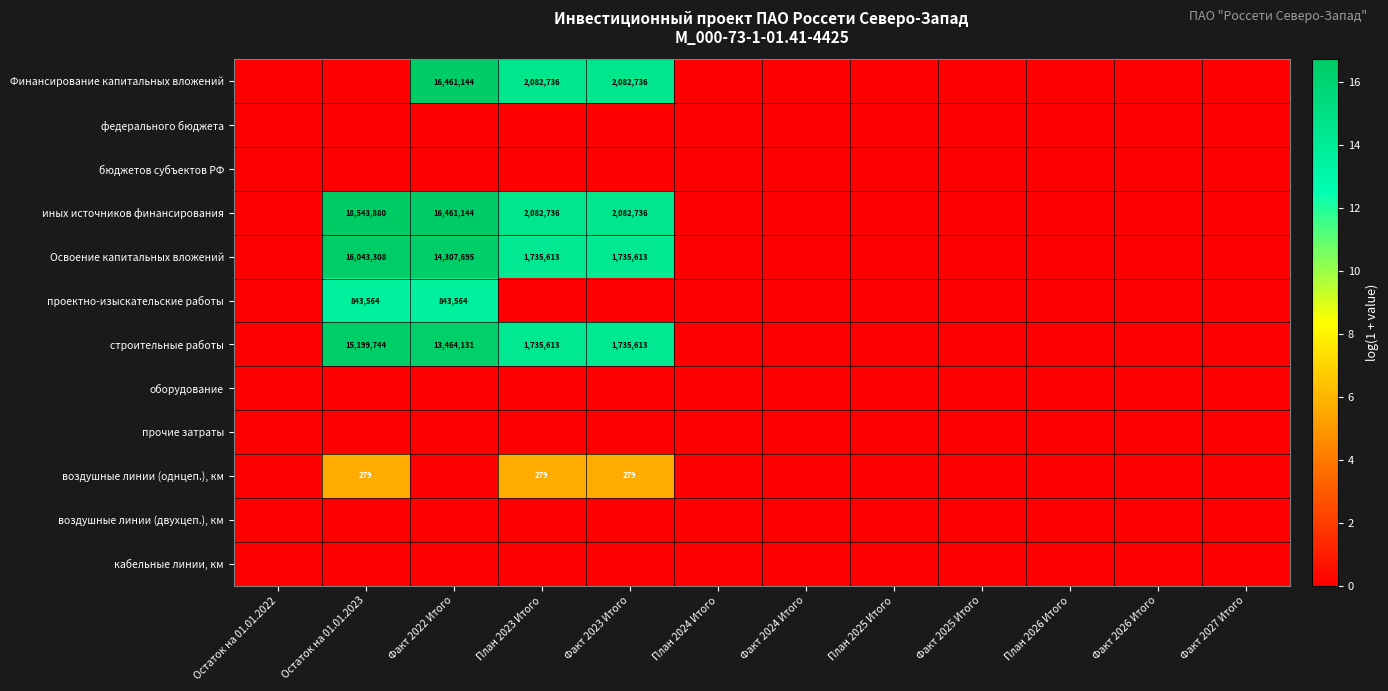

How many series are shown in this chart?

12